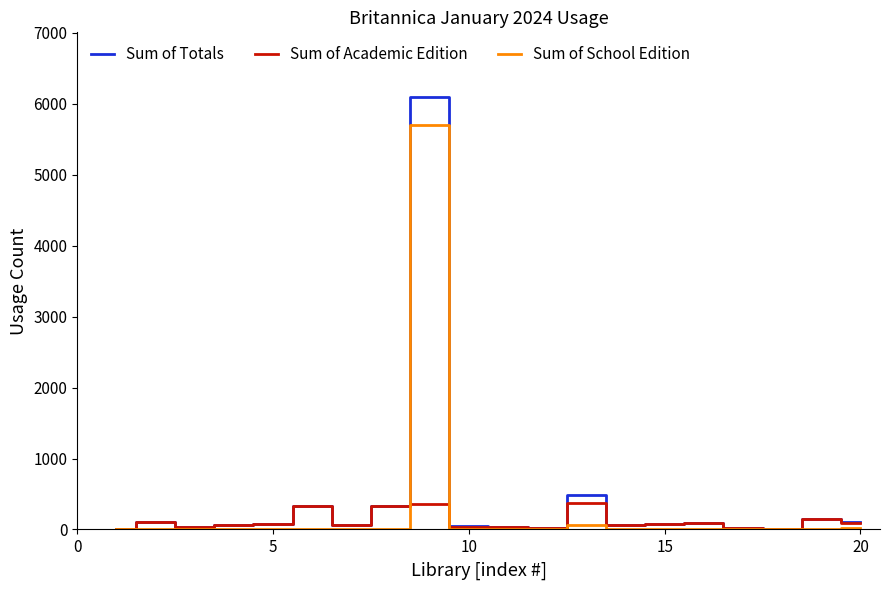

What is the greatest value displayed?

6094